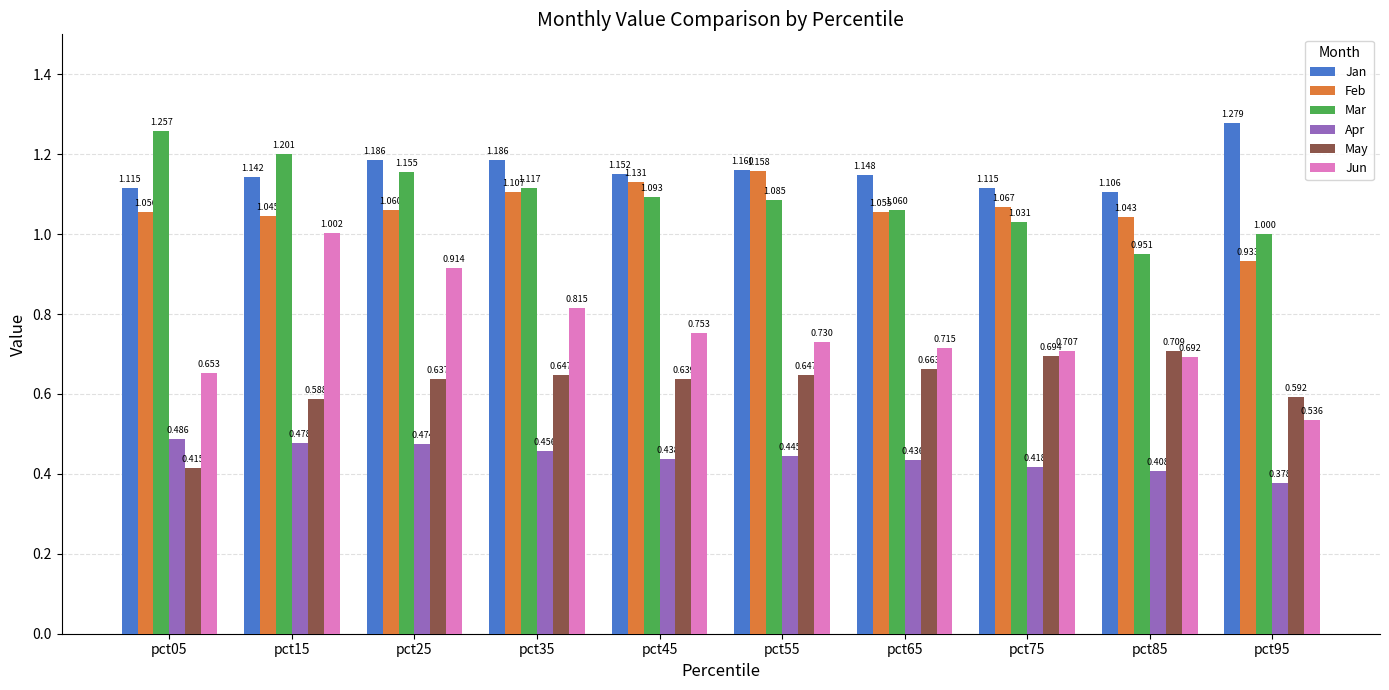

Between pct15 and pct35, which series saw the biggest shift?

Jun